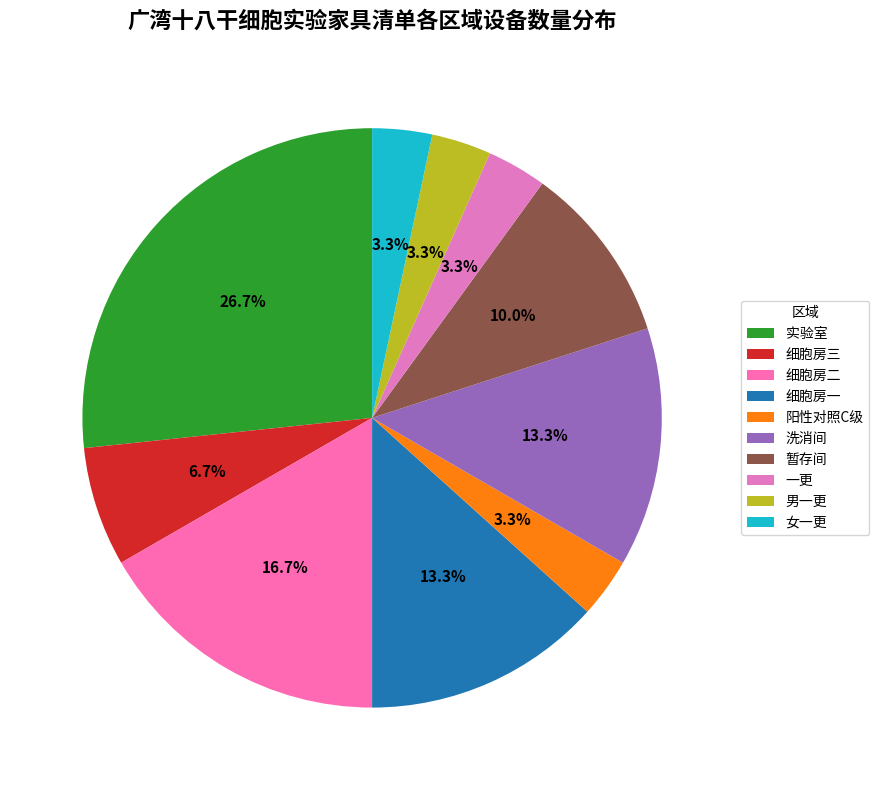

To the nearest percent, what is the difference between the largest and smallest slice percentages?

23%